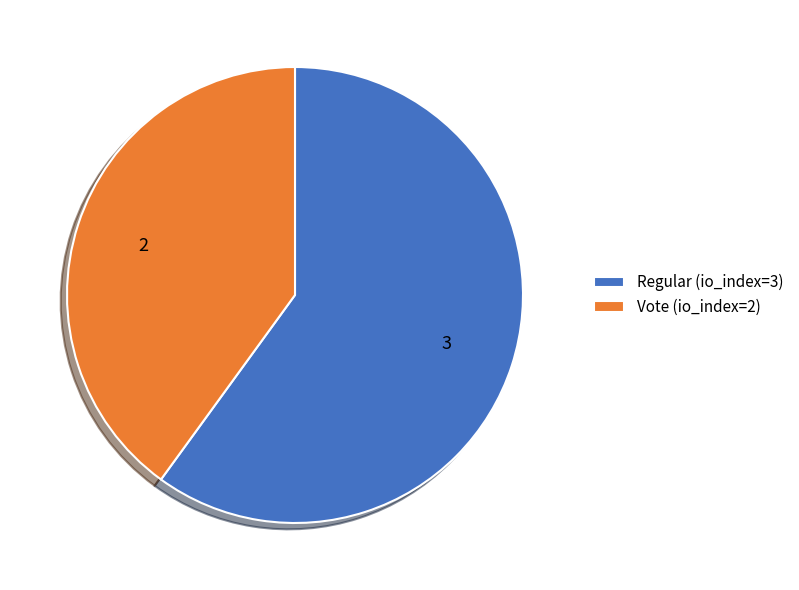

Is the sum of Vote (io_index=2) and Regular (io_index=3) greater than half?

Yes